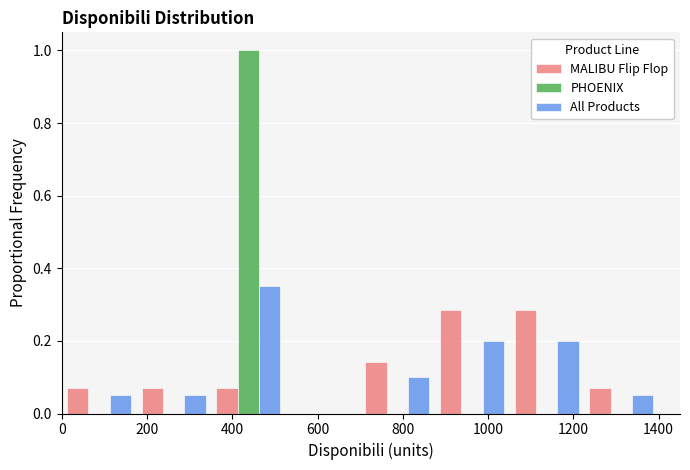

Reading left to right, list every range on the x-axis with the height of the bar of each series over it. Neither the bar edges nor the heights are printed on the chart, so give them approximately, as read against the axes.

0 to 175: MALIBU Flip Flop=0.08	PHOENIX=0	All Products=0.06
175 to 350: MALIBU Flip Flop=0.08	PHOENIX=0	All Products=0.06
350 to 525: MALIBU Flip Flop=0.08	PHOENIX=1.00	All Products=0.36
525 to 700: MALIBU Flip Flop=0	PHOENIX=0	All Products=0
700 to 875: MALIBU Flip Flop=0.14	PHOENIX=0	All Products=0.10
875 to 1050: MALIBU Flip Flop=0.28	PHOENIX=0	All Products=0.20
1050 to 1225: MALIBU Flip Flop=0.28	PHOENIX=0	All Products=0.20
1225 to 1400: MALIBU Flip Flop=0.08	PHOENIX=0	All Products=0.06